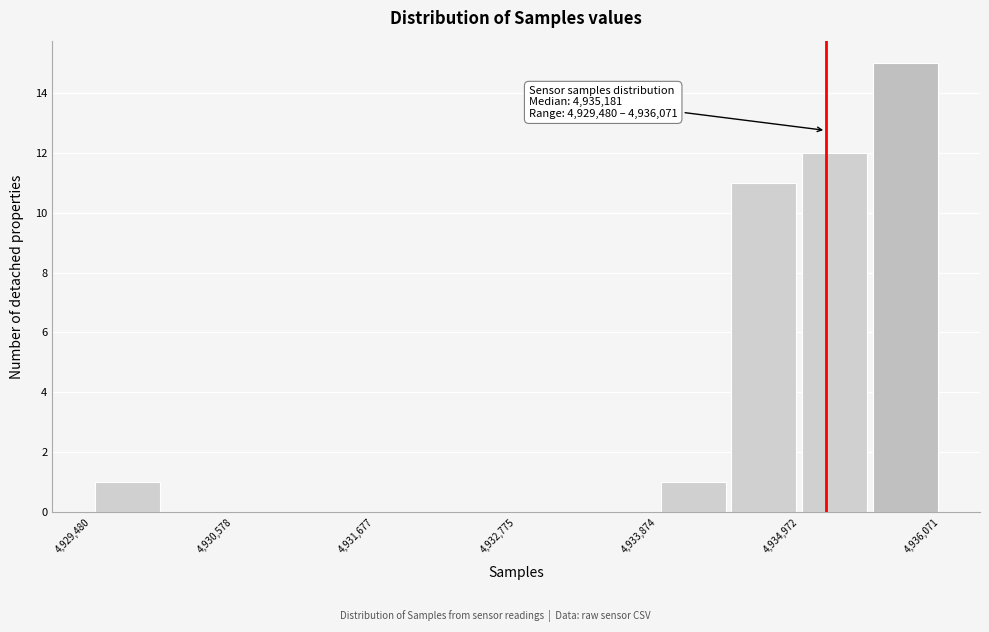

Read against the x-axis, roughly where is the centre of the tallest bar?

4935800